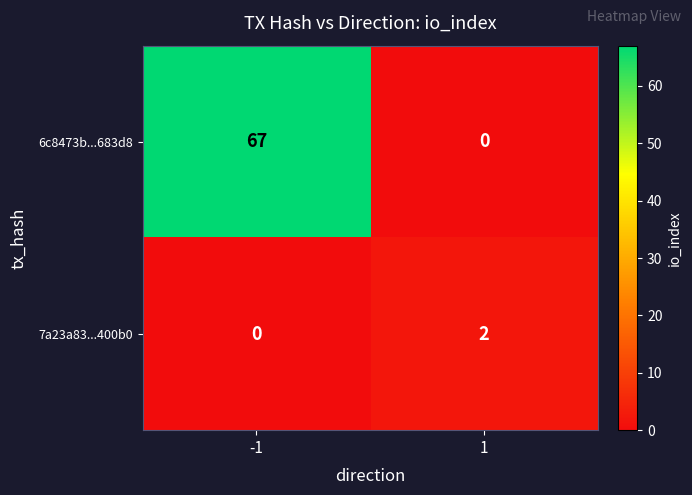

Reading right to left, transcribe all the data shown in this chart.

6c8473b...683d8: 0	67
7a23a83...400b0: 2	0